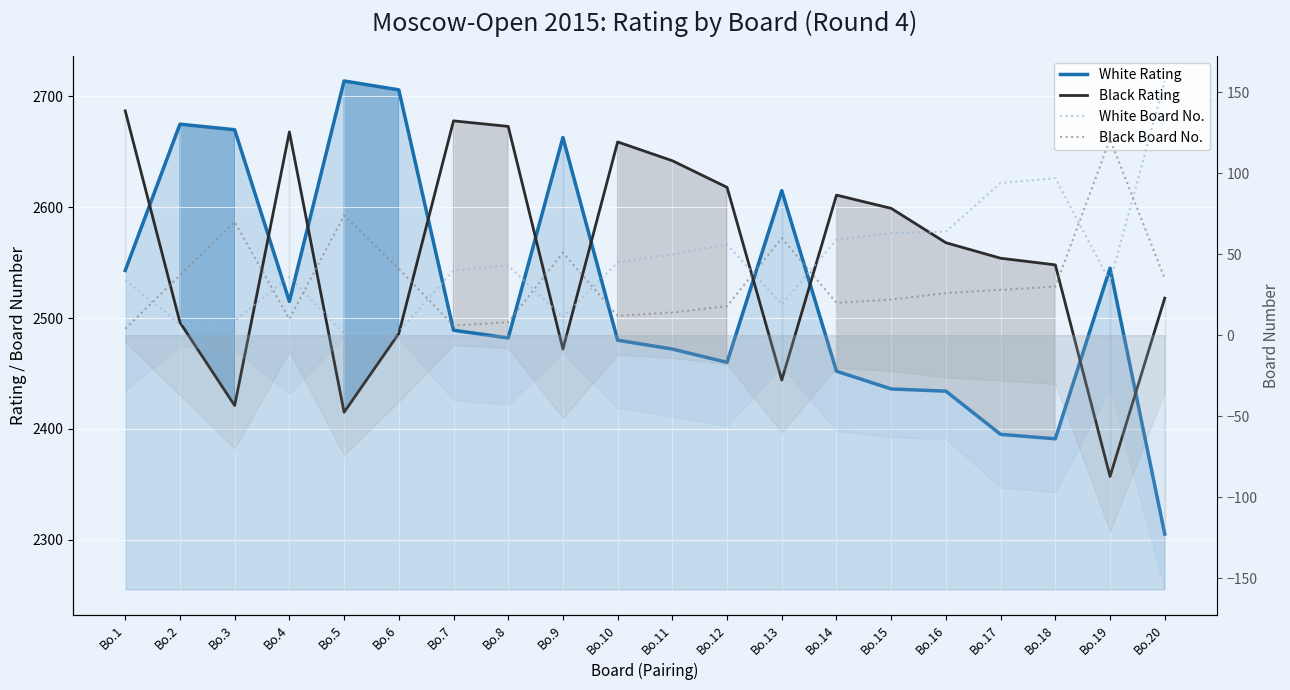

Is this an area chart (filled region under the line)?

No